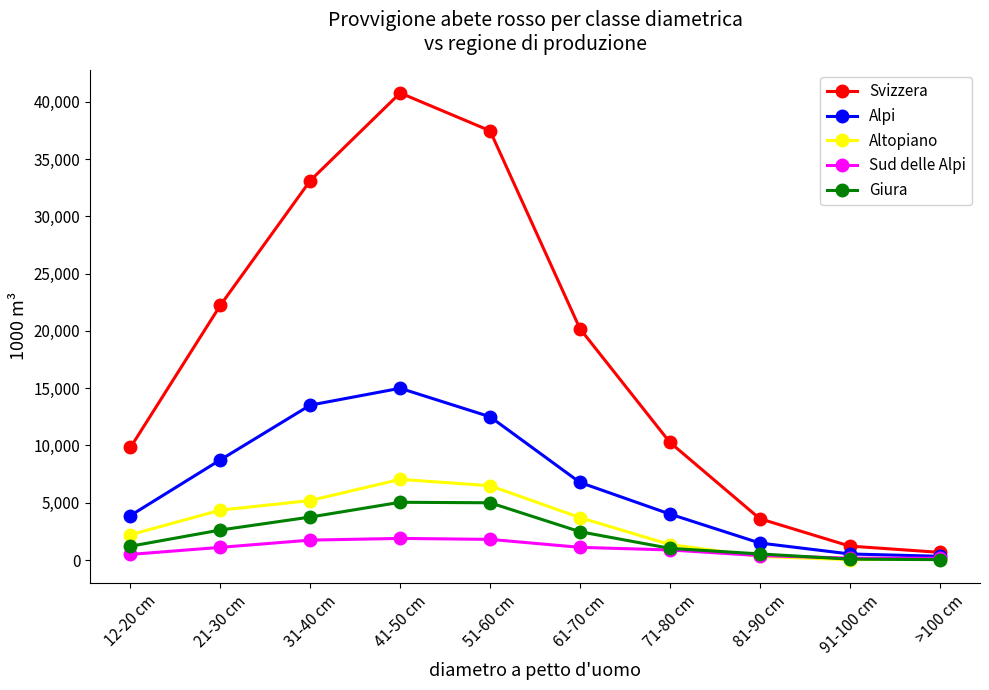

At which category is the sum across all series the highest?

41-50 cm